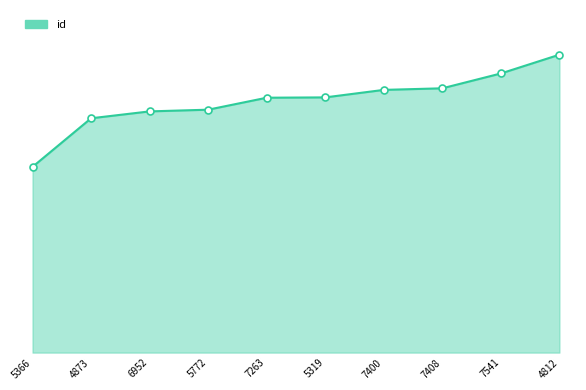

What is the maximum value shown in the chart?

23139